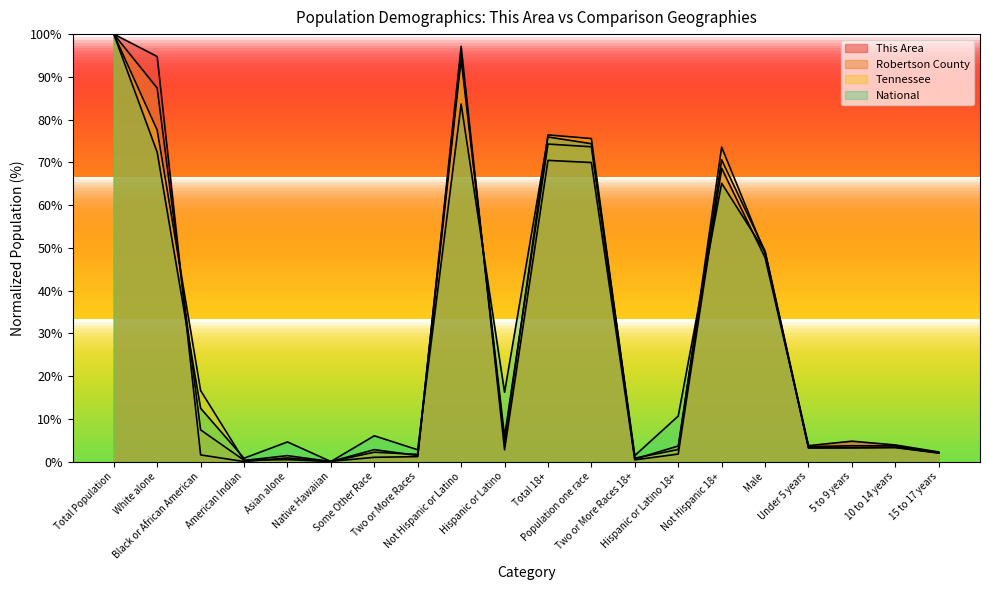

Between American Indian and Total 18+, which series saw the biggest shift?

Tennessee